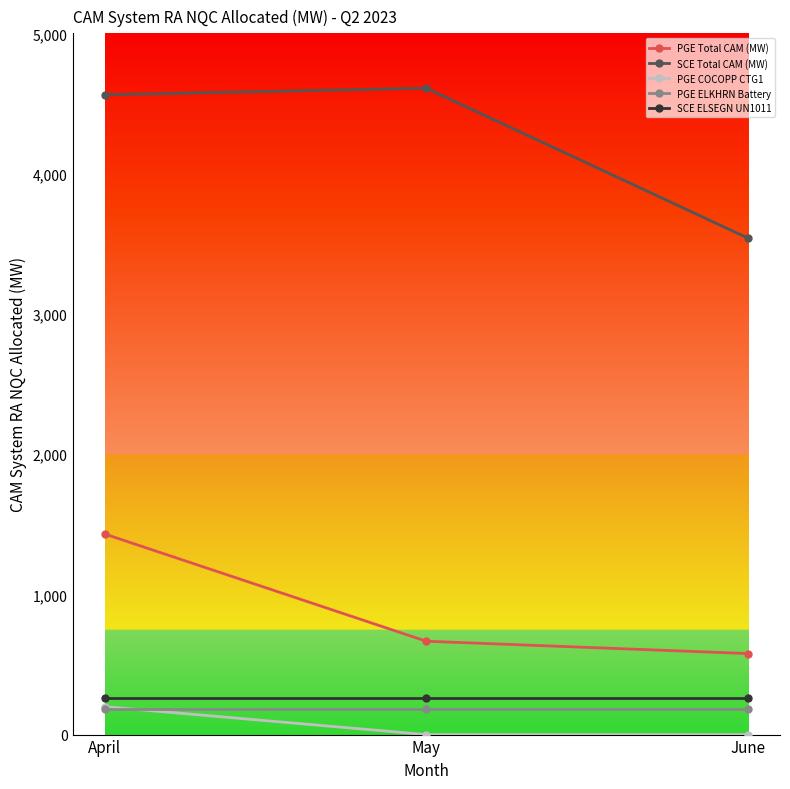

At June, list the series in order from largest to smallest.

SCE Total CAM (MW), PGE Total CAM (MW), SCE ELSEGN UN1011, PGE ELKHRN Battery, PGE COCOPP CTG1